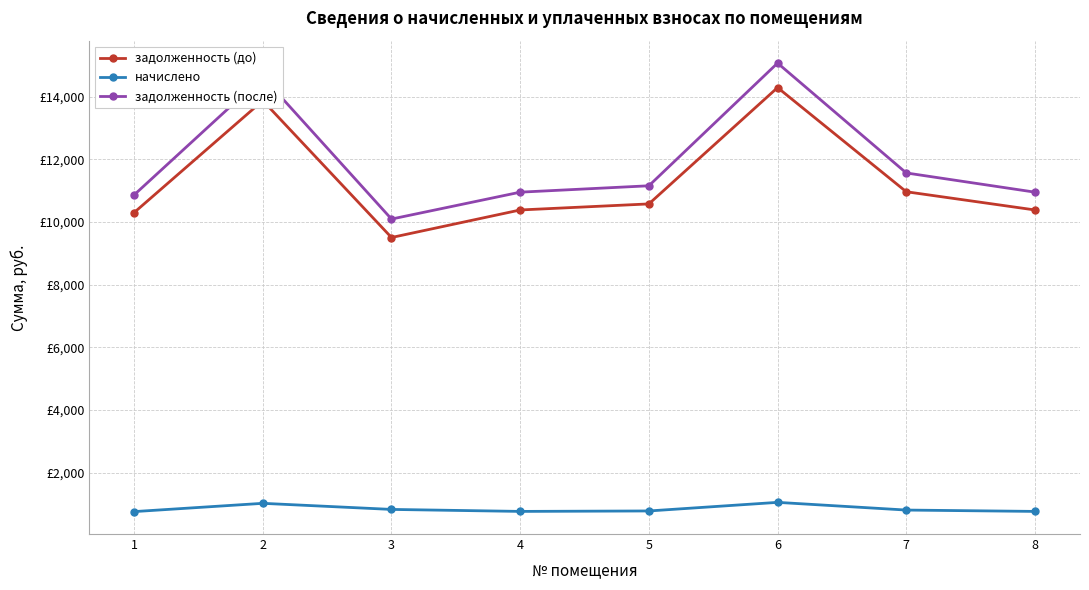

Where is the first local maximum for задолженность (после)?

2